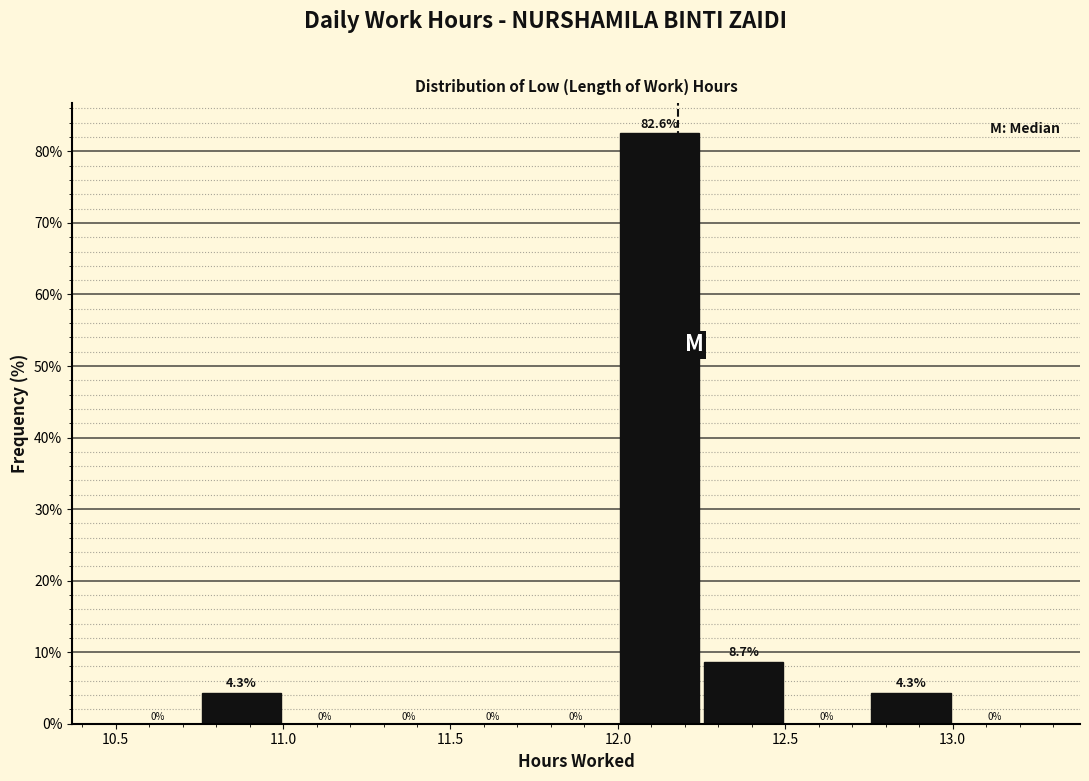

Reading left to right, transcribe this chart: for each bar, give the range it covers on the x-axis and its height.

10.50 to 10.75: 0.0
10.75 to 11.00: 4.3
11.00 to 11.25: 0.0
11.25 to 11.50: 0.0
11.50 to 11.75: 0.0
11.75 to 12.00: 0.0
12.00 to 12.25: 82.6
12.25 to 12.50: 8.7
12.50 to 12.75: 0.0
12.75 to 13.00: 4.3
13.00 to 13.25: 0.0